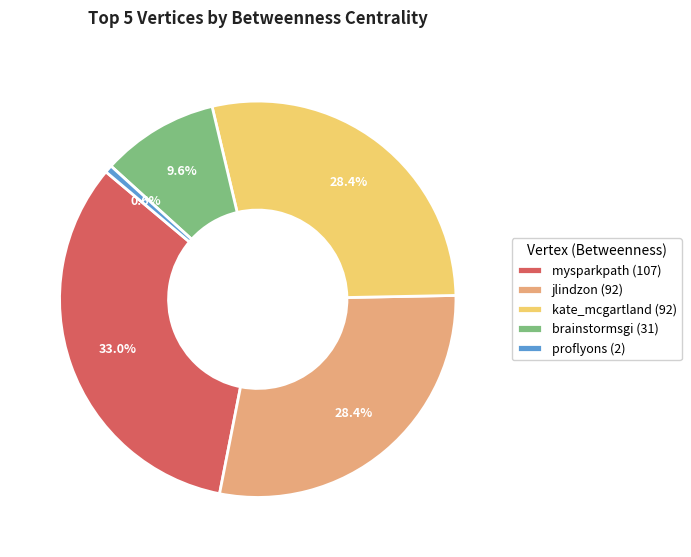

To the nearest percent, what portion does kate_mcgartland represent?

28%